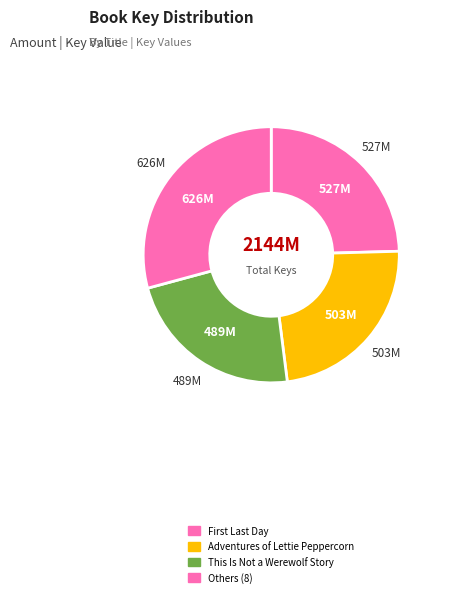

How many slices are in this pie chart?

4